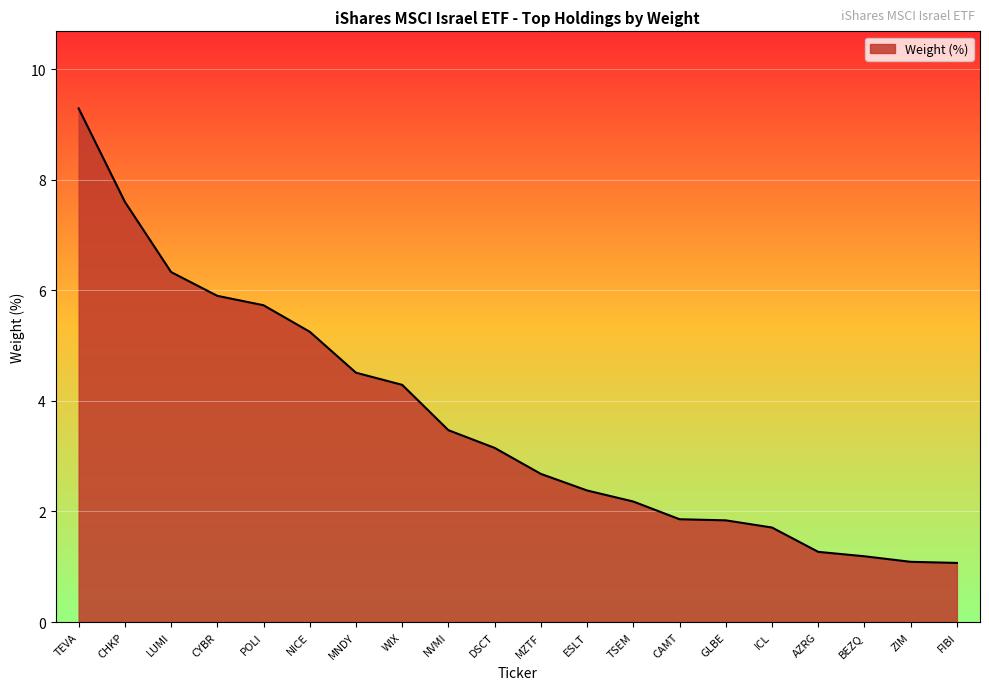

The value at FIBI is 1.1. True or false?

True